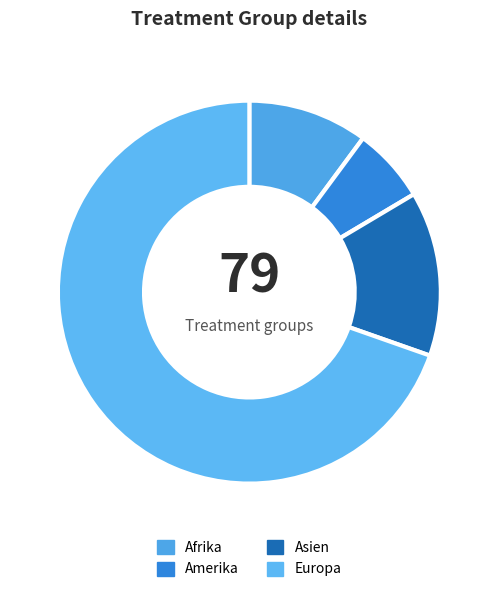

Rank the categories by value from highest to lowest.

Europa, Asien, Afrika, Amerika